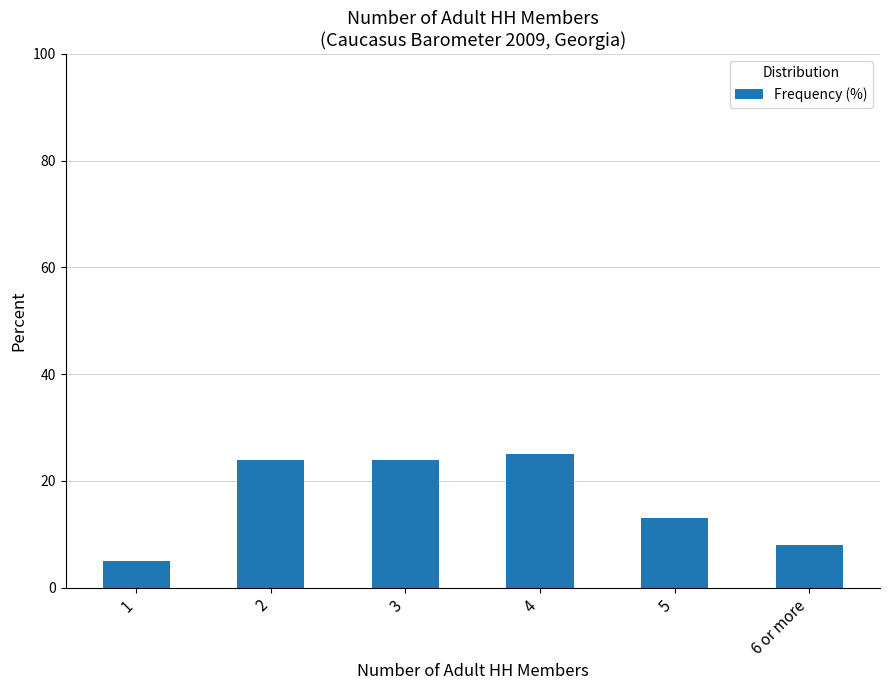

Which label corresponds to the smallest value in the chart?

1